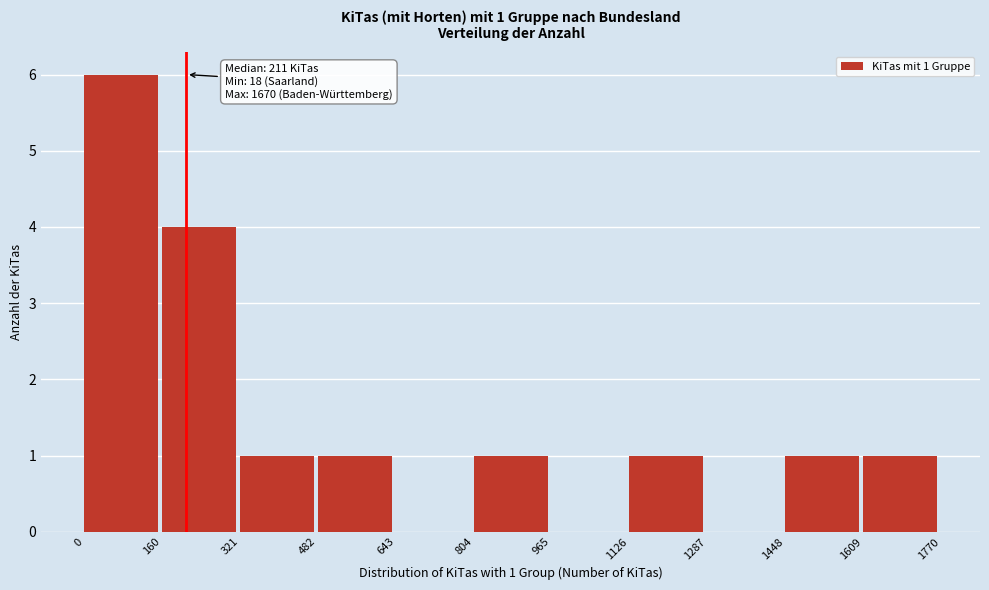

Which range on the x-axis has the tallest bar?

0 to 160